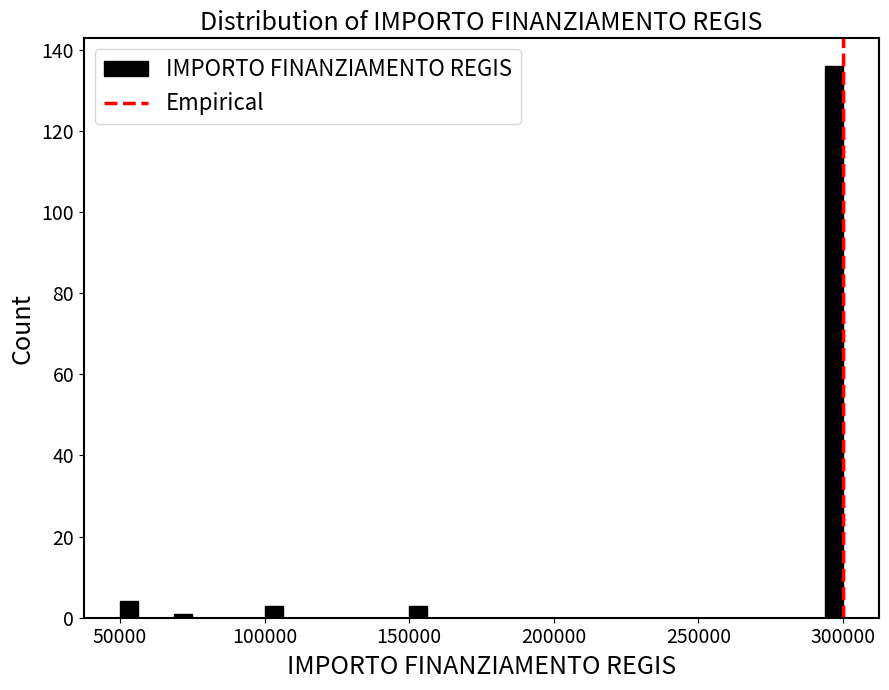

Around what value on the x-axis is the tallest bar? Give the approximate position of its centre, as read against the axis.

295000